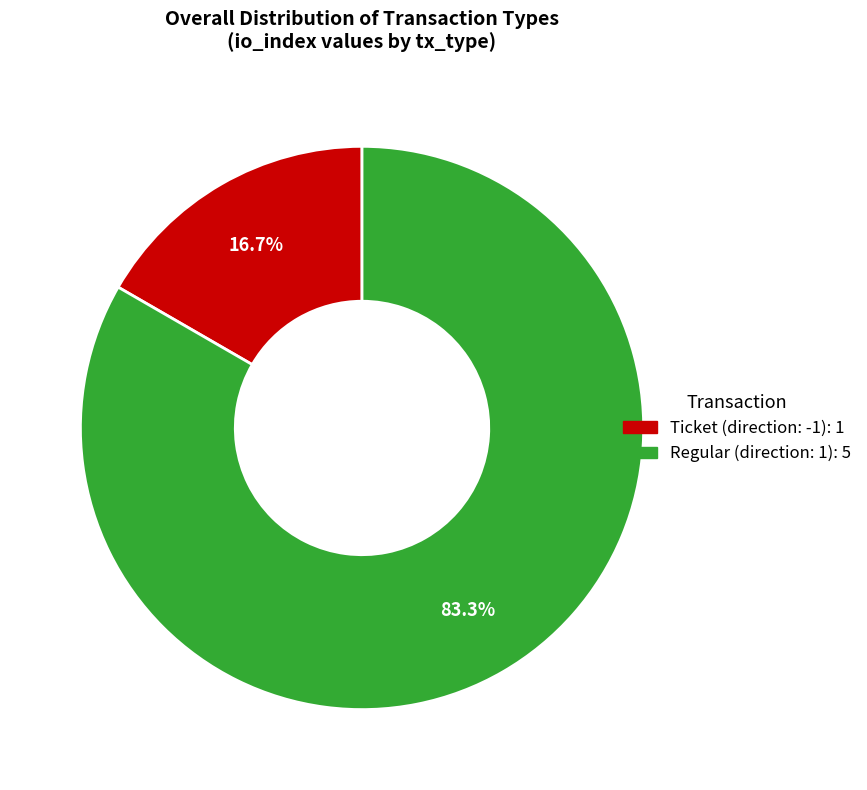

Do Ticket (direction: -1) and Regular (direction: 1) together represent more than half of the pie?

Yes